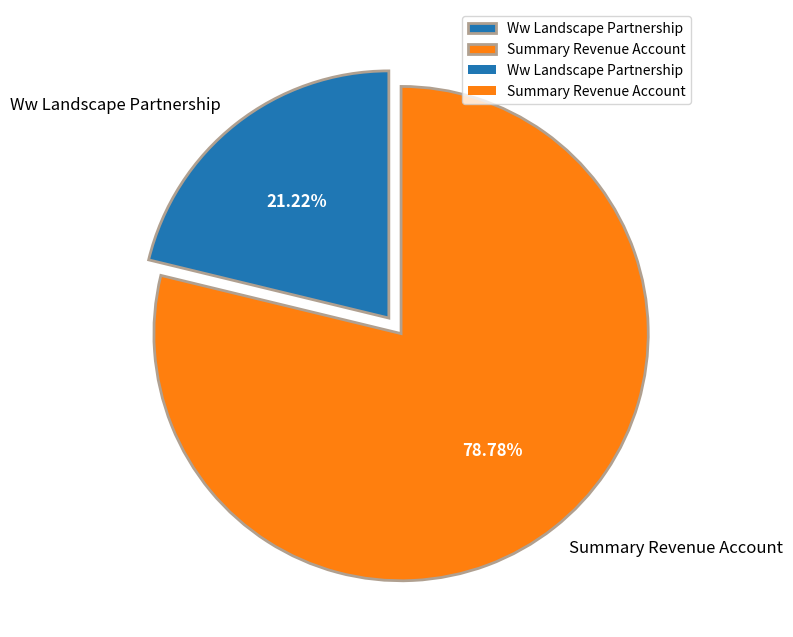

Is it true that Summary Revenue Account is 91% of the pie?

False